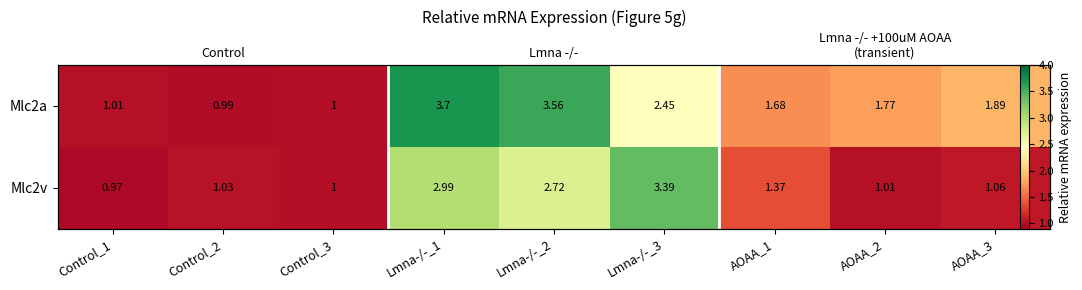

Between Lmna-/-_1 and AOAA_2, which series saw the biggest shift?

Mlc2v